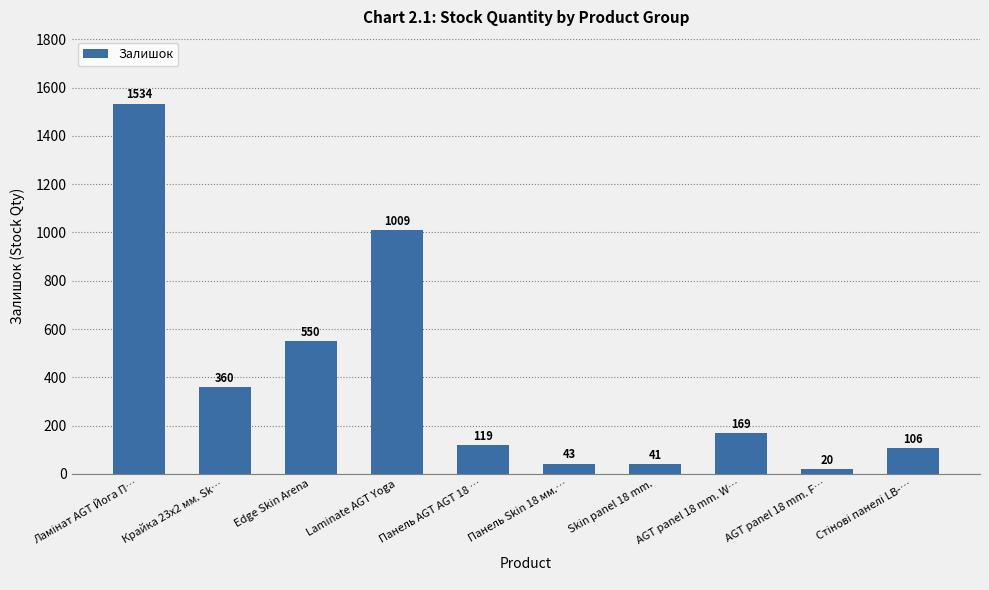

How many data points are less than 169?

5